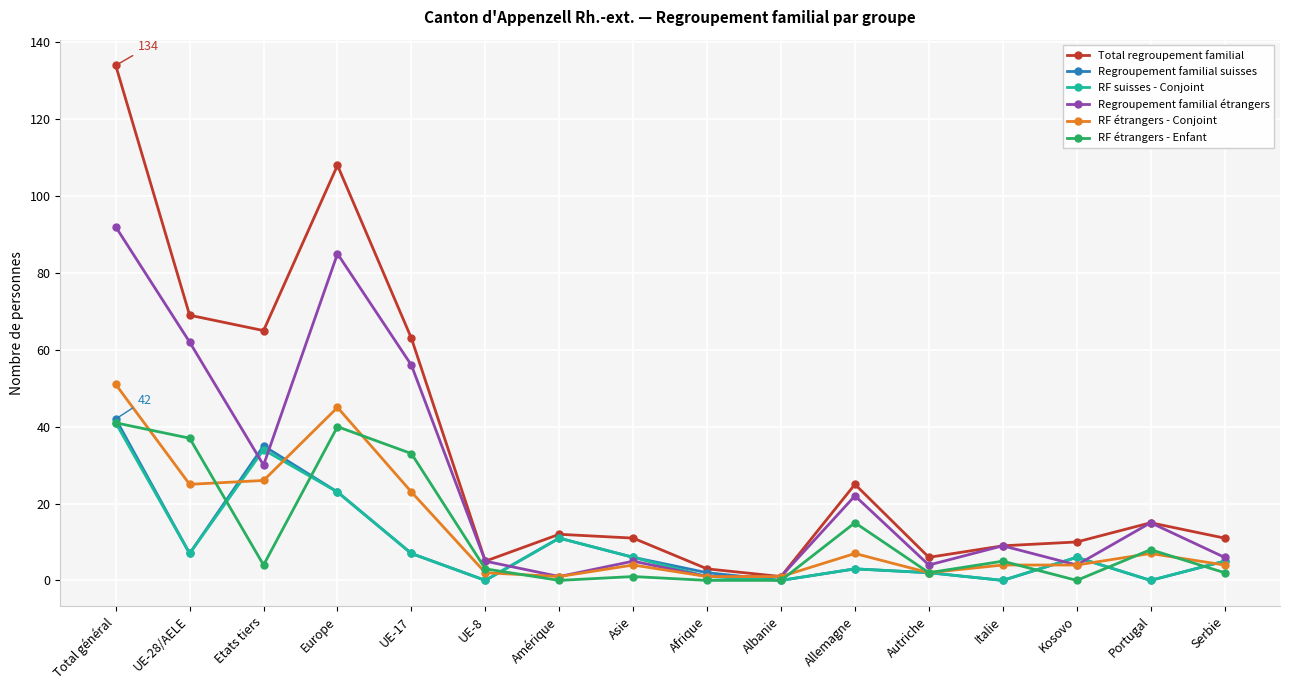

What is the value of the Total regroupement familial point at the 15th from the left?

15